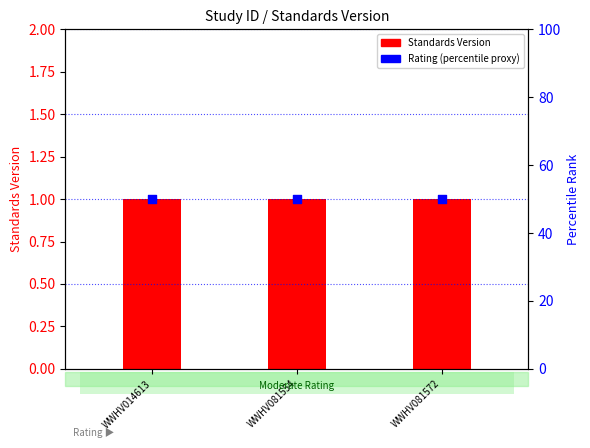

What is the total value across all series at WWHV081572?

51